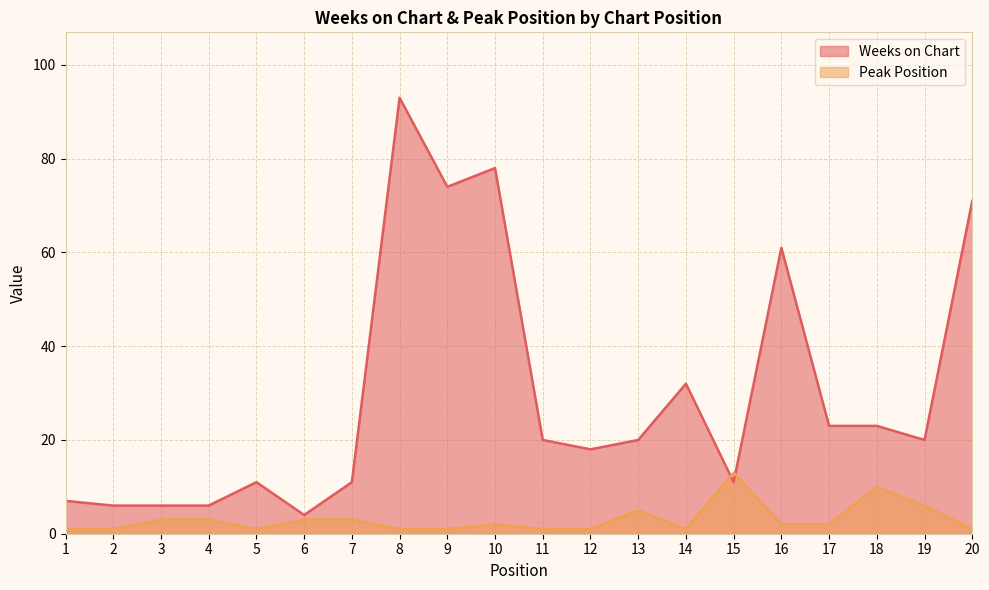

Which series has the widest spread of values?

Weeks on Chart